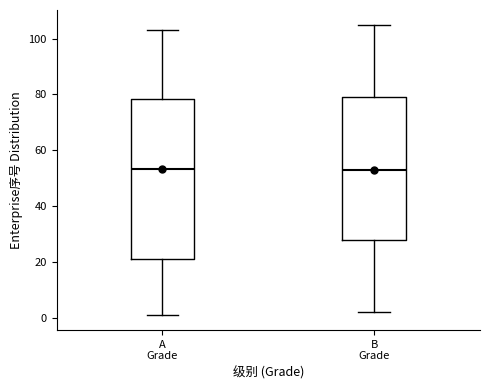

Comparing the boxes themselves (not the whiskers), which one is the tallest?

A Grade